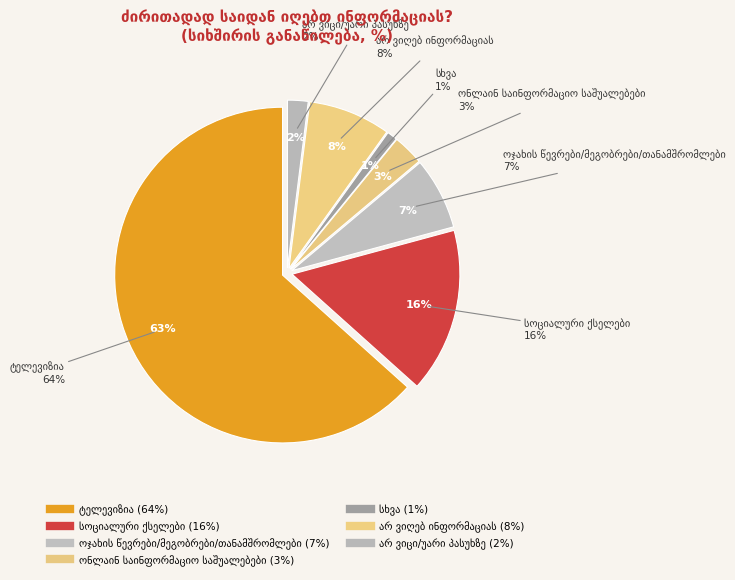

Is it true that სხვა is 11% of the pie?

False